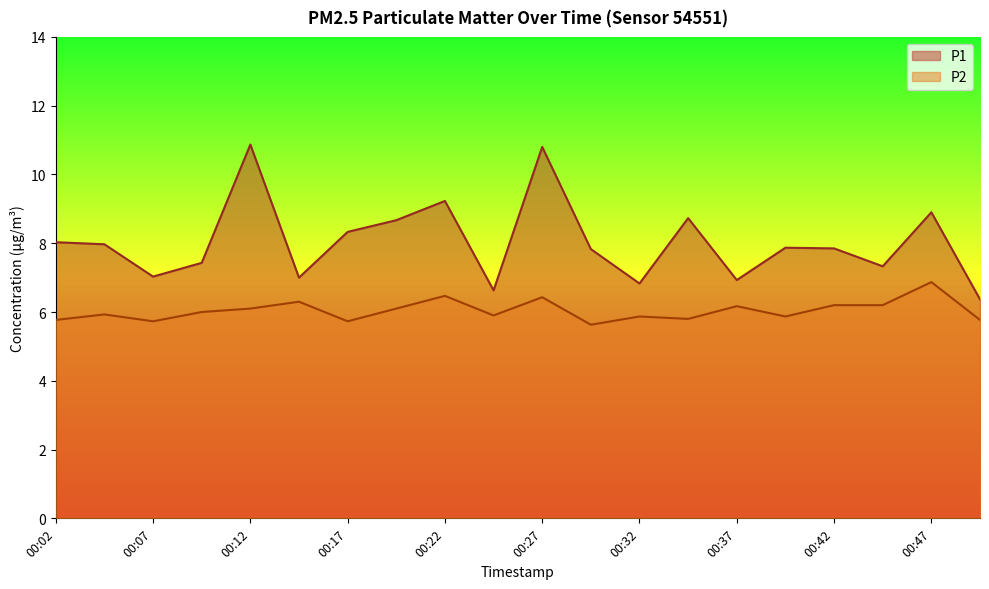

Count the number of categories in the chart.

20